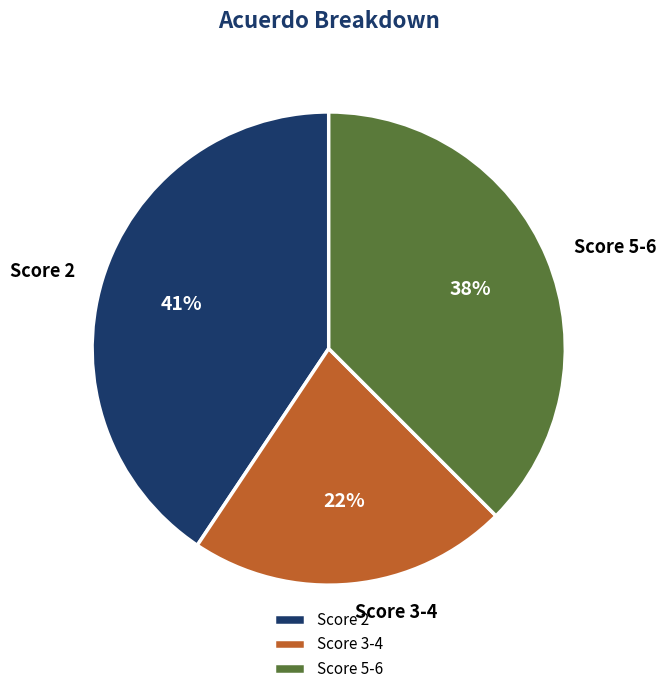

Rank the categories by value from lowest to highest.

Score 3-4, Score 5-6, Score 2